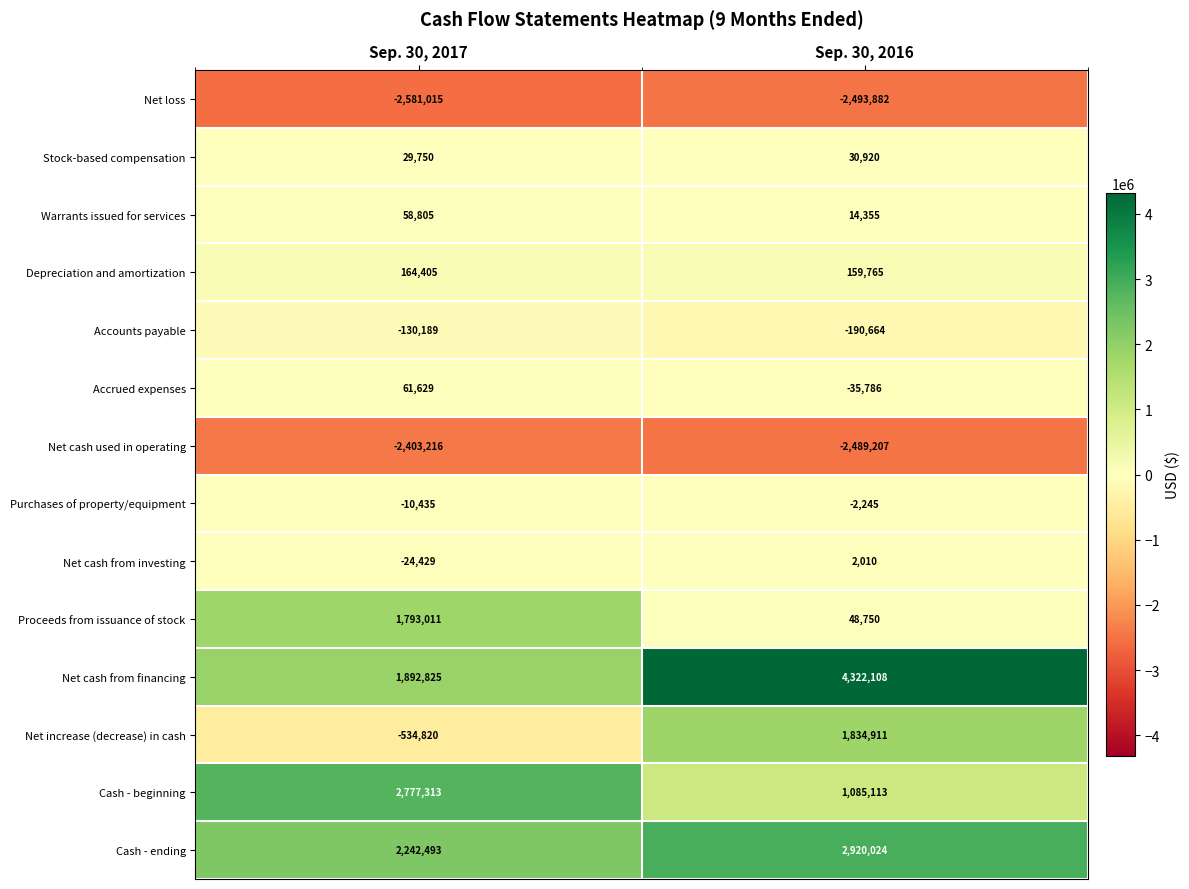

Where is Proceeds from issuance of stock nearest to the value 920880?

Sep. 30, 2016